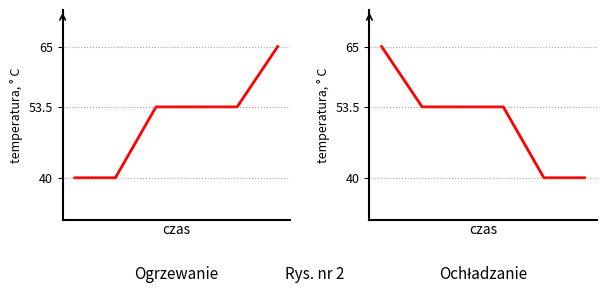

What is the minimum value shown in the chart?

40.0